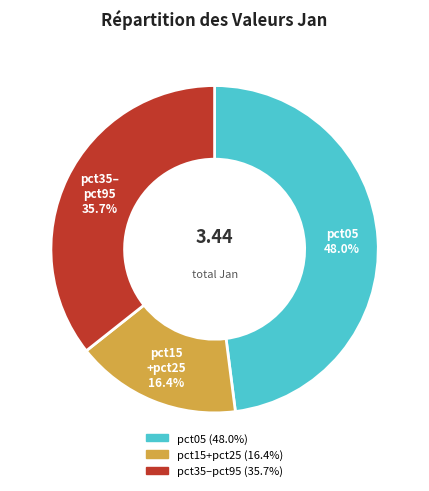

Does any single category account for the majority?

No